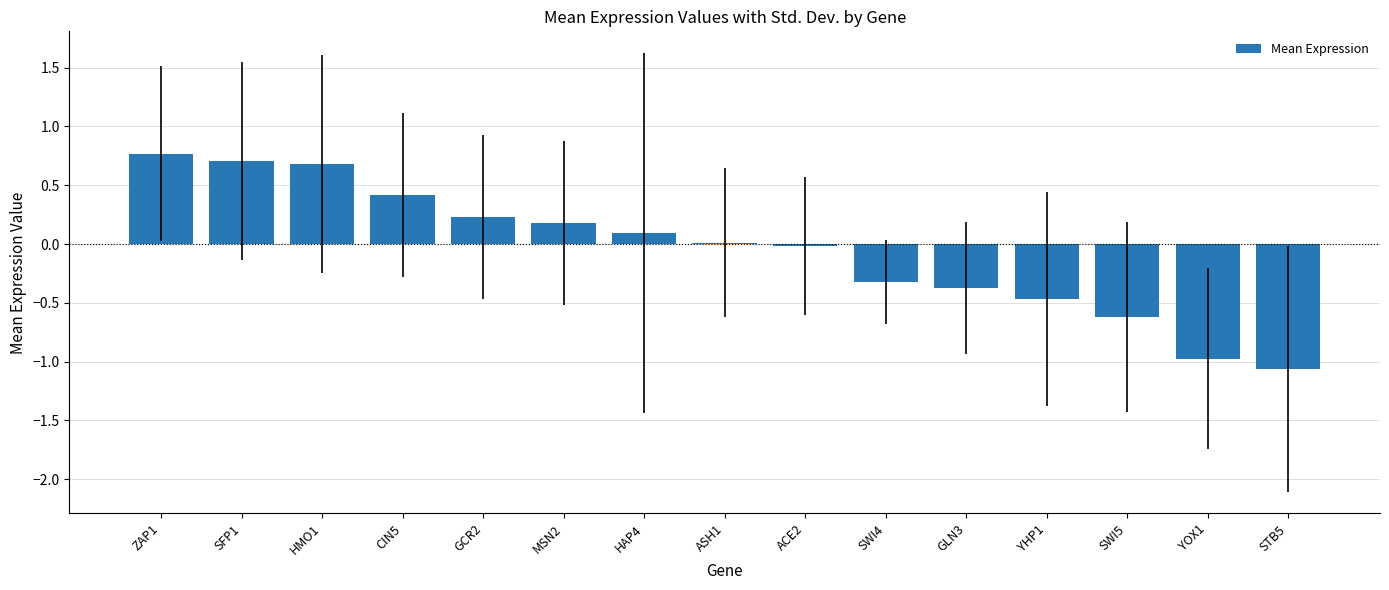

The value at ZAP1 is 0.8. True or false?

True